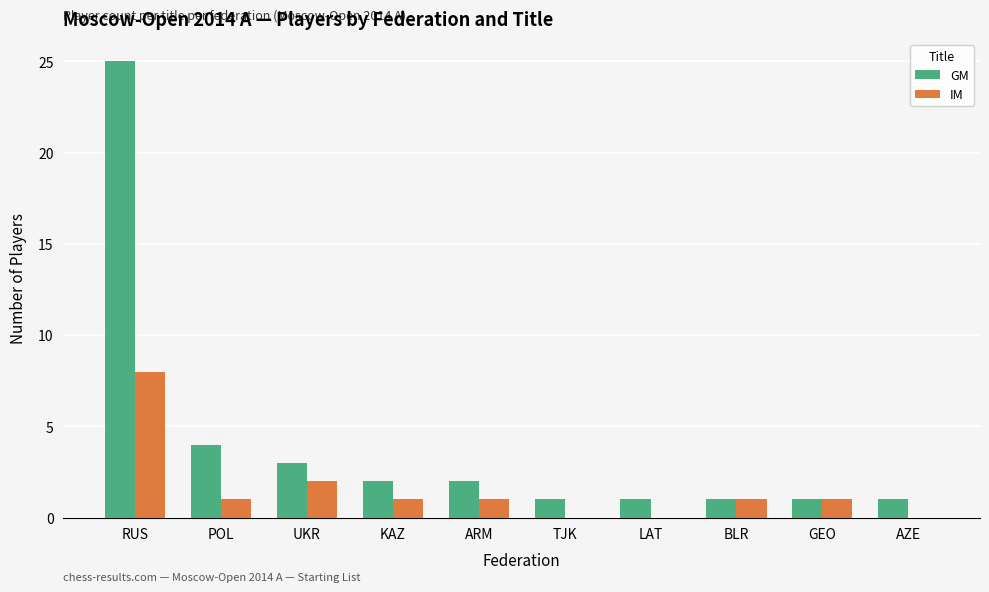

Which series changed the most between RUS and UKR?

GM